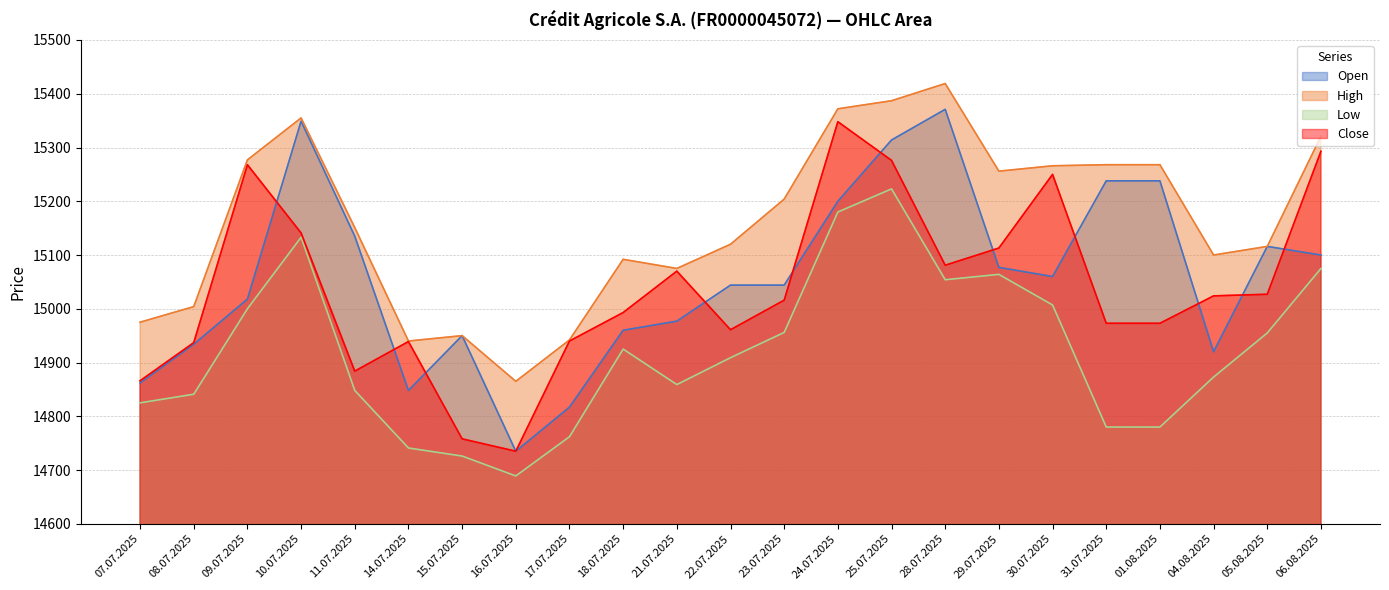

At which category does the chart reach its peak across all series?

28.07.2025